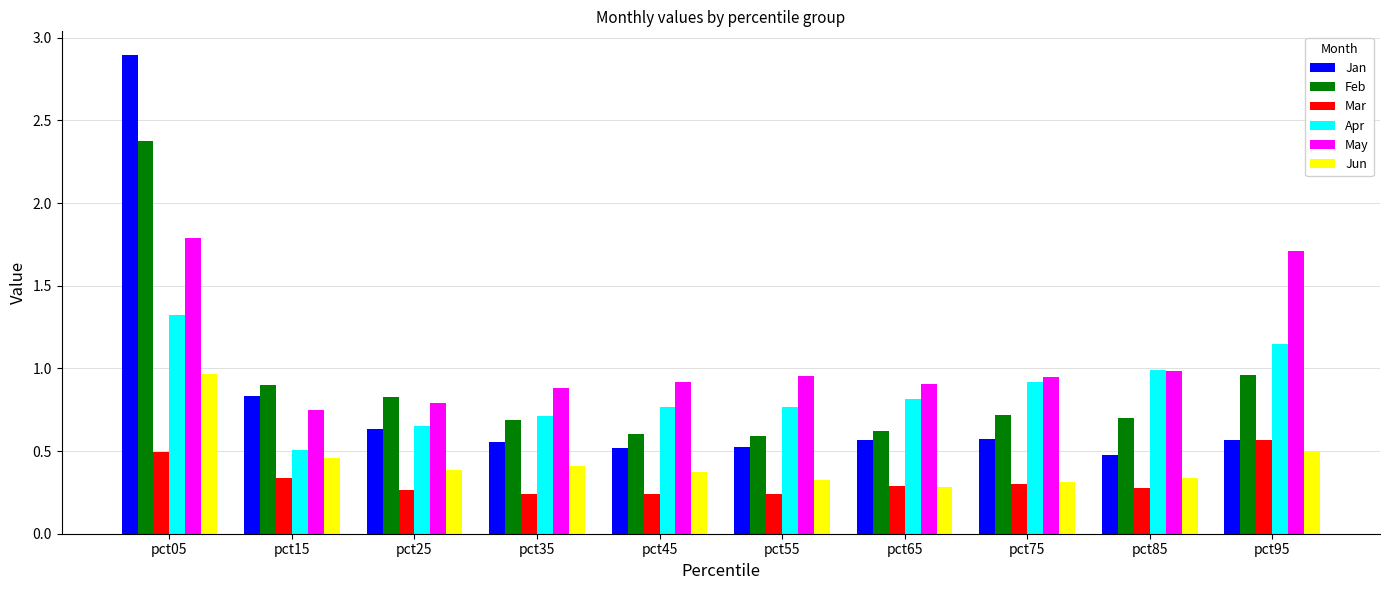

At which category does the chart reach its peak across all series?

pct05